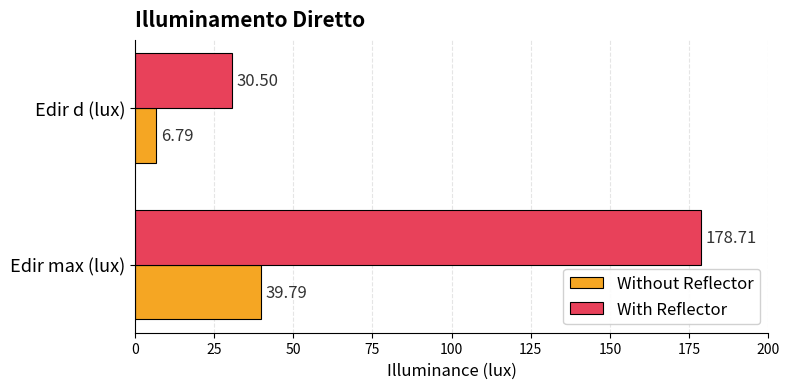

What is the sum of all With Reflector values?

209.2